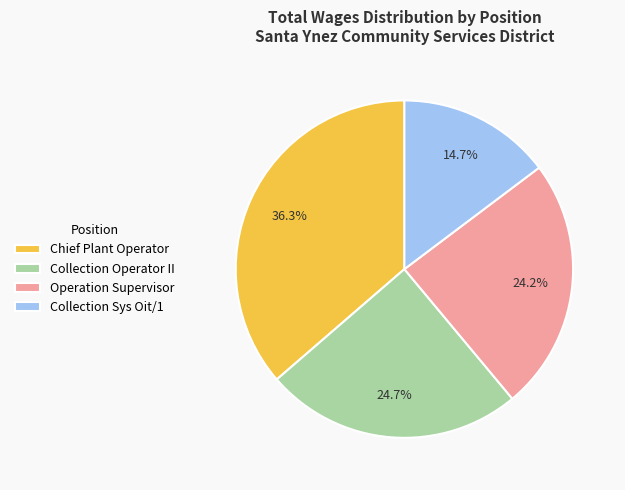

Which has a higher value, Chief Plant Operator or Operation Supervisor?

Chief Plant Operator